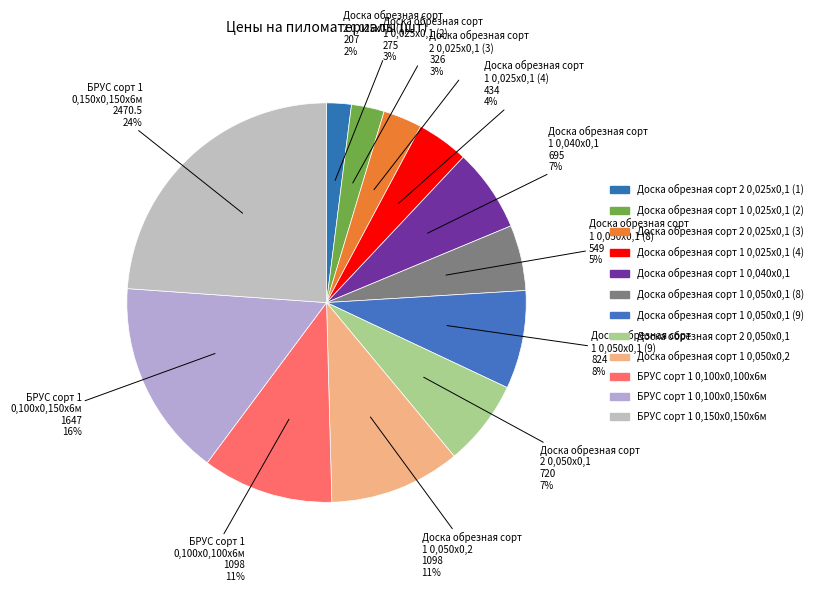

What is the total percentage of Доска обрезная сорт 1 0,050х0,2 and Доска обрезная сорт 1 0,050х0,1 (8)?

15.9%